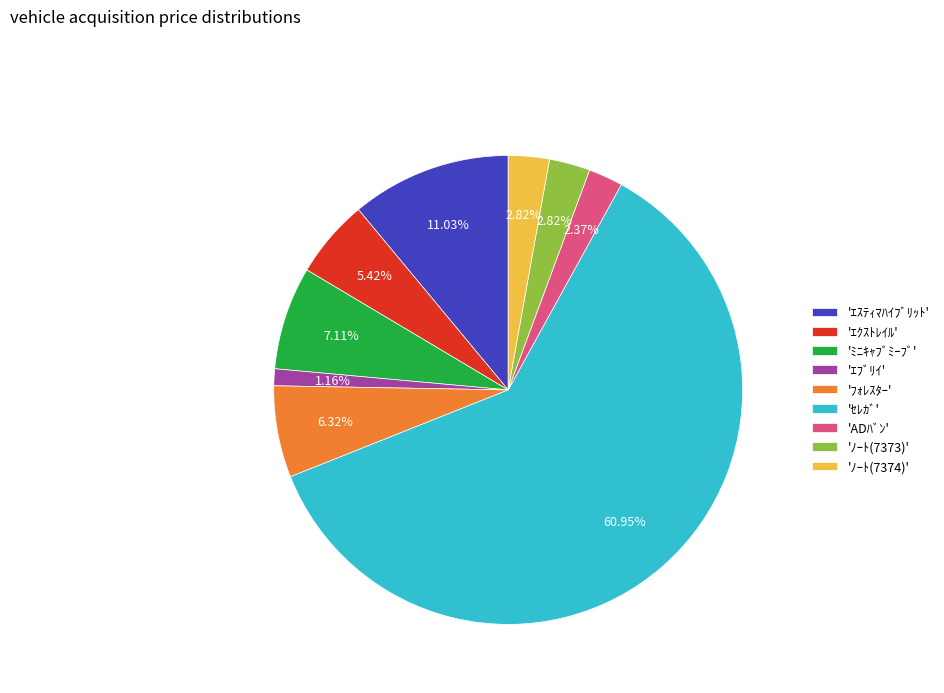

Combined, do 'ｾﾚｶﾞ' and 'ﾉｰﾄ(7374)' account for over 50%?

Yes